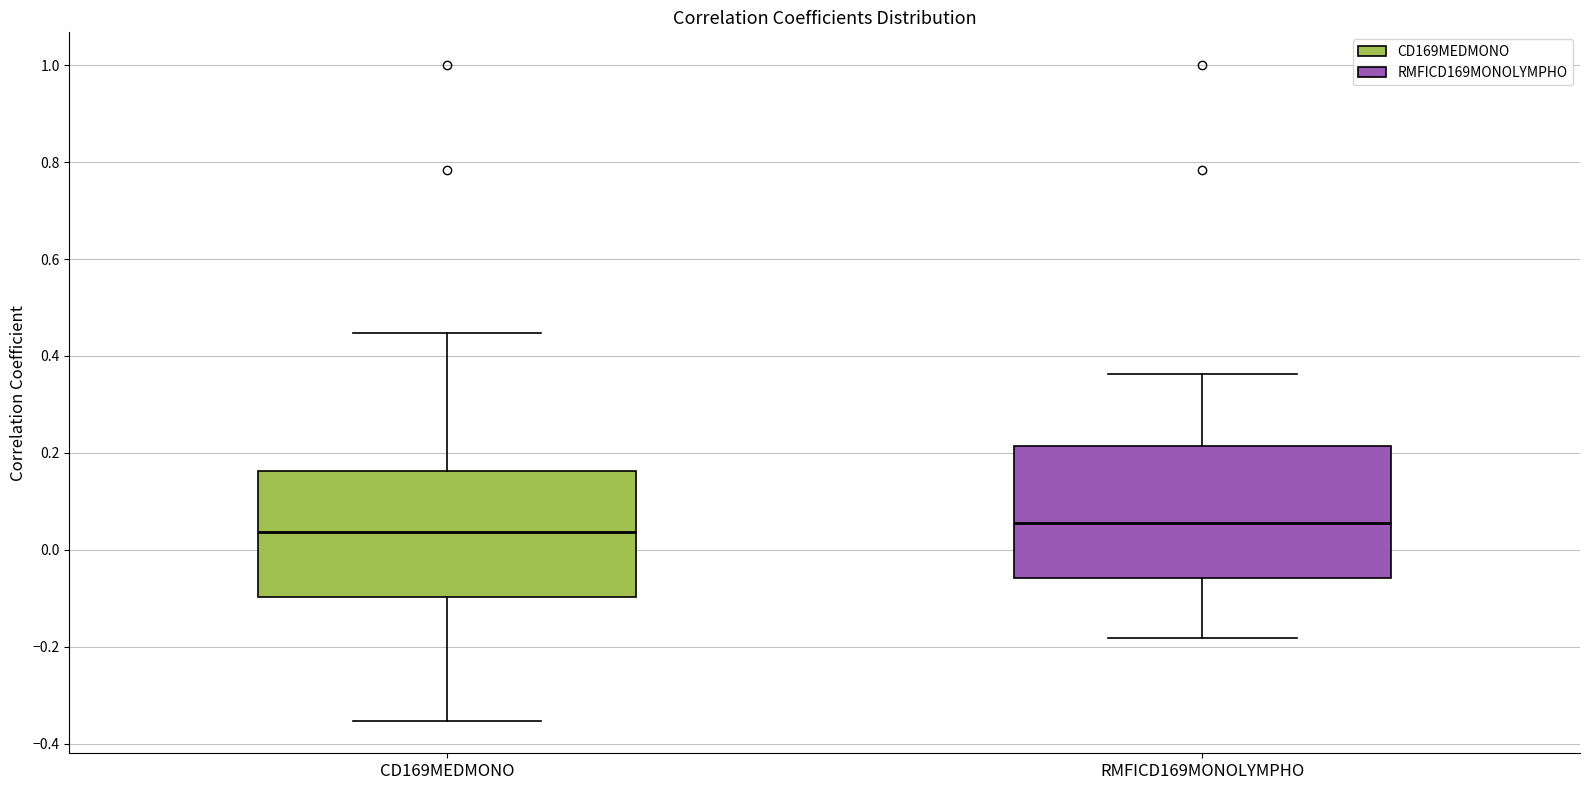

Reading left to right, transcribe this box plot: for each box, give where its median line is, the range the box spans, and where its two whiskers end, as read against the y-axis. The values are not printed on the chart, so give them approximately, as read against the axis.

CD169MEDMONO: median 0.04, box -0.10 to 0.16, whiskers -0.36 to 0.44
RMFICD169MONOLYMPHO: median 0.06, box -0.06 to 0.22, whiskers -0.18 to 0.36